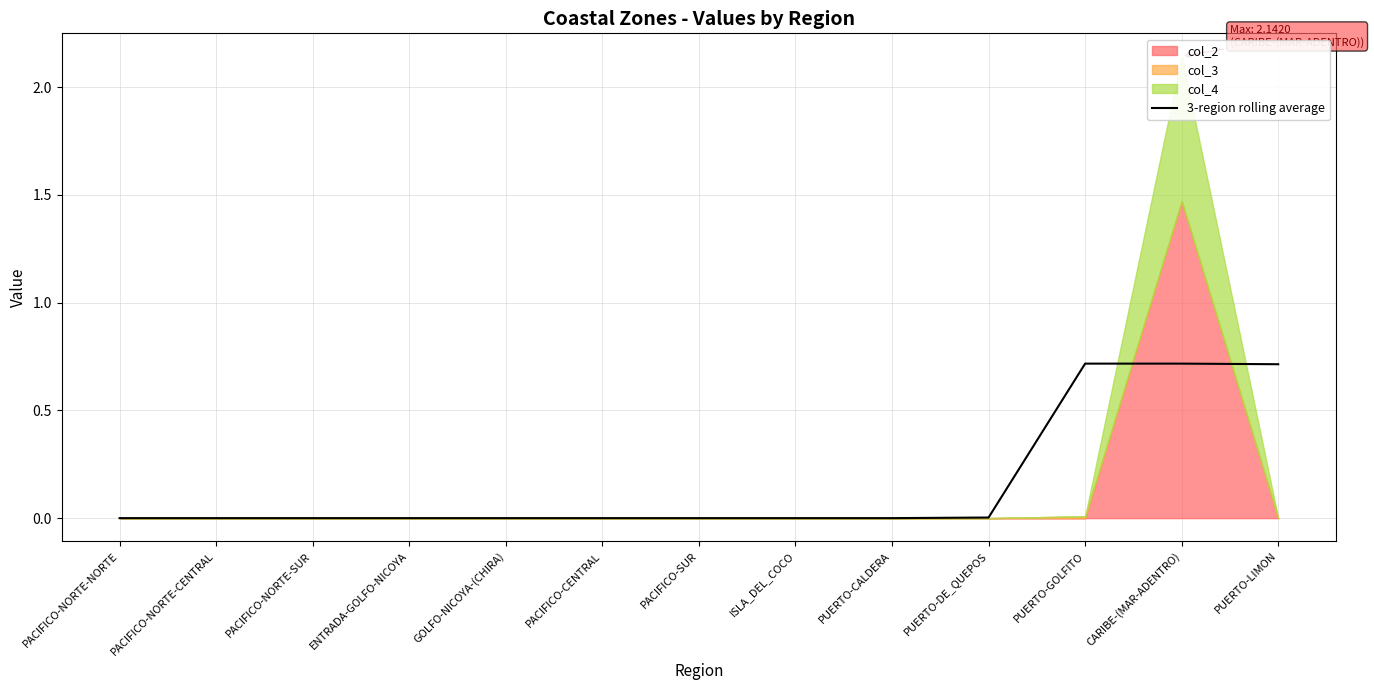

What is the average value?

0.2